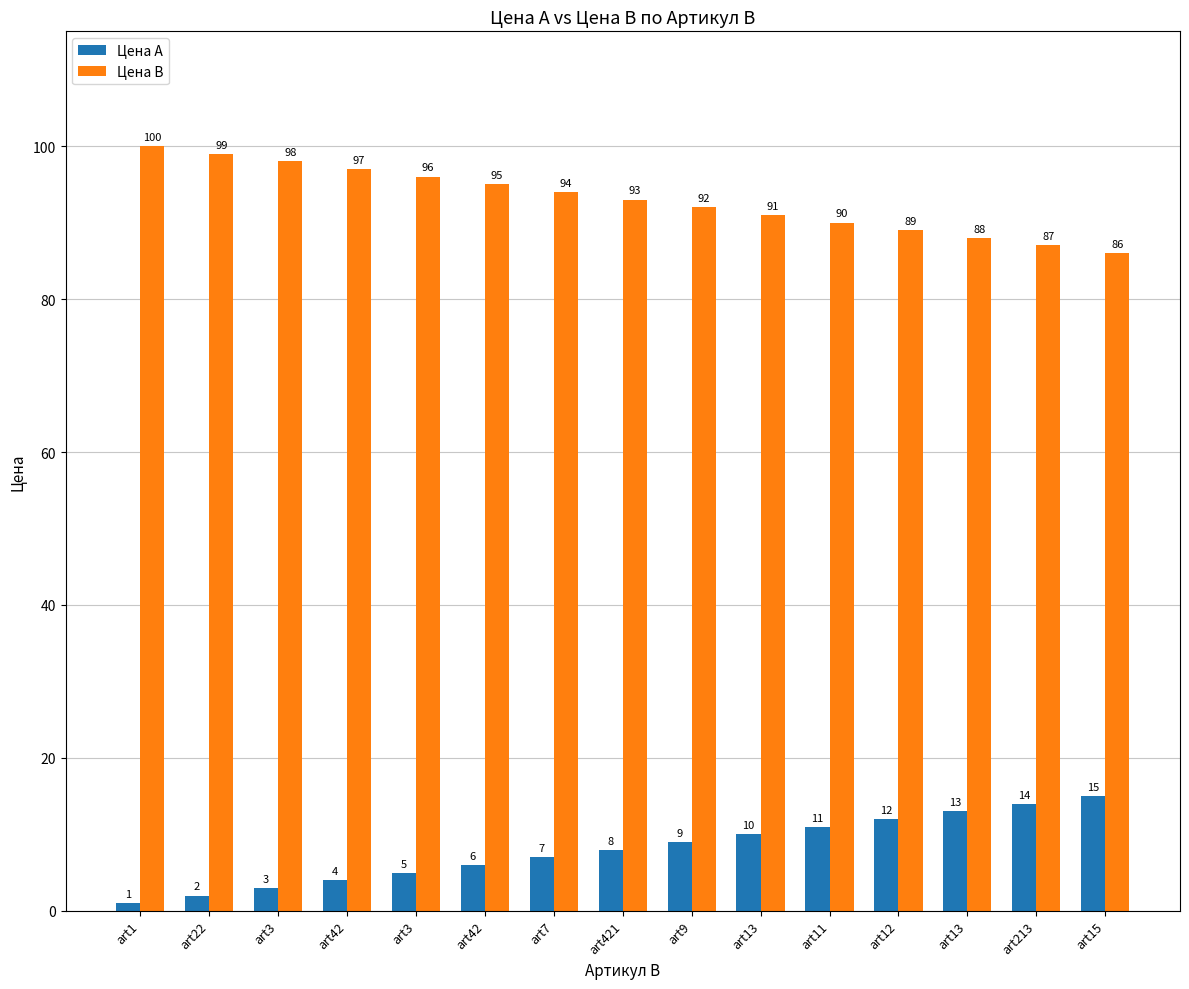

What is the difference between the highest and lowest values at art11?

79